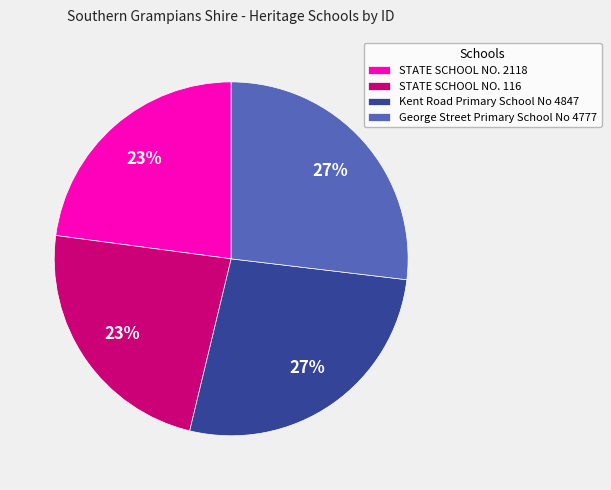

To the nearest percent, what is the difference between the largest and smallest slice percentages?

4%